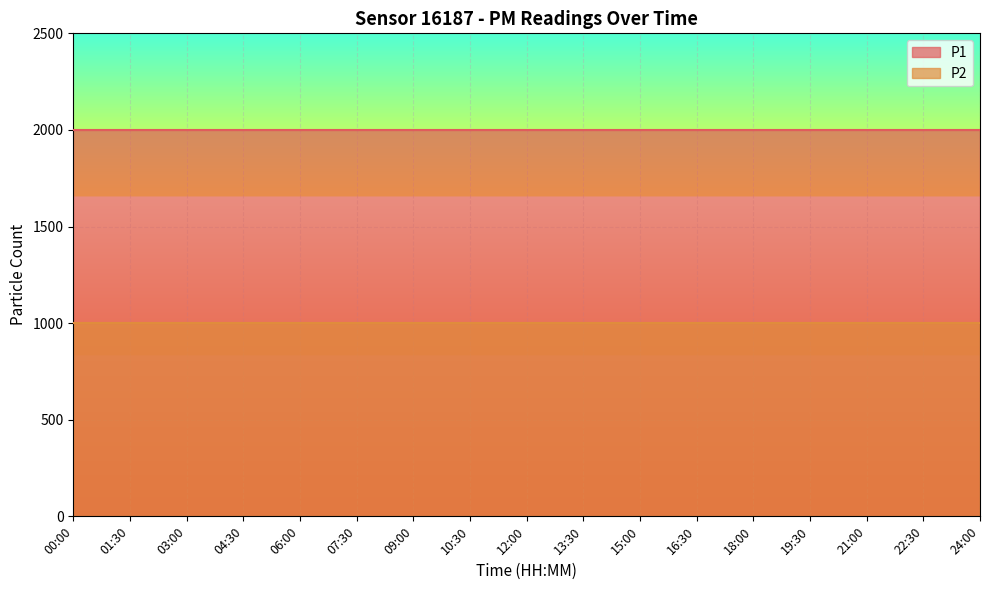

What is the sum of all P1 values?

33998.3